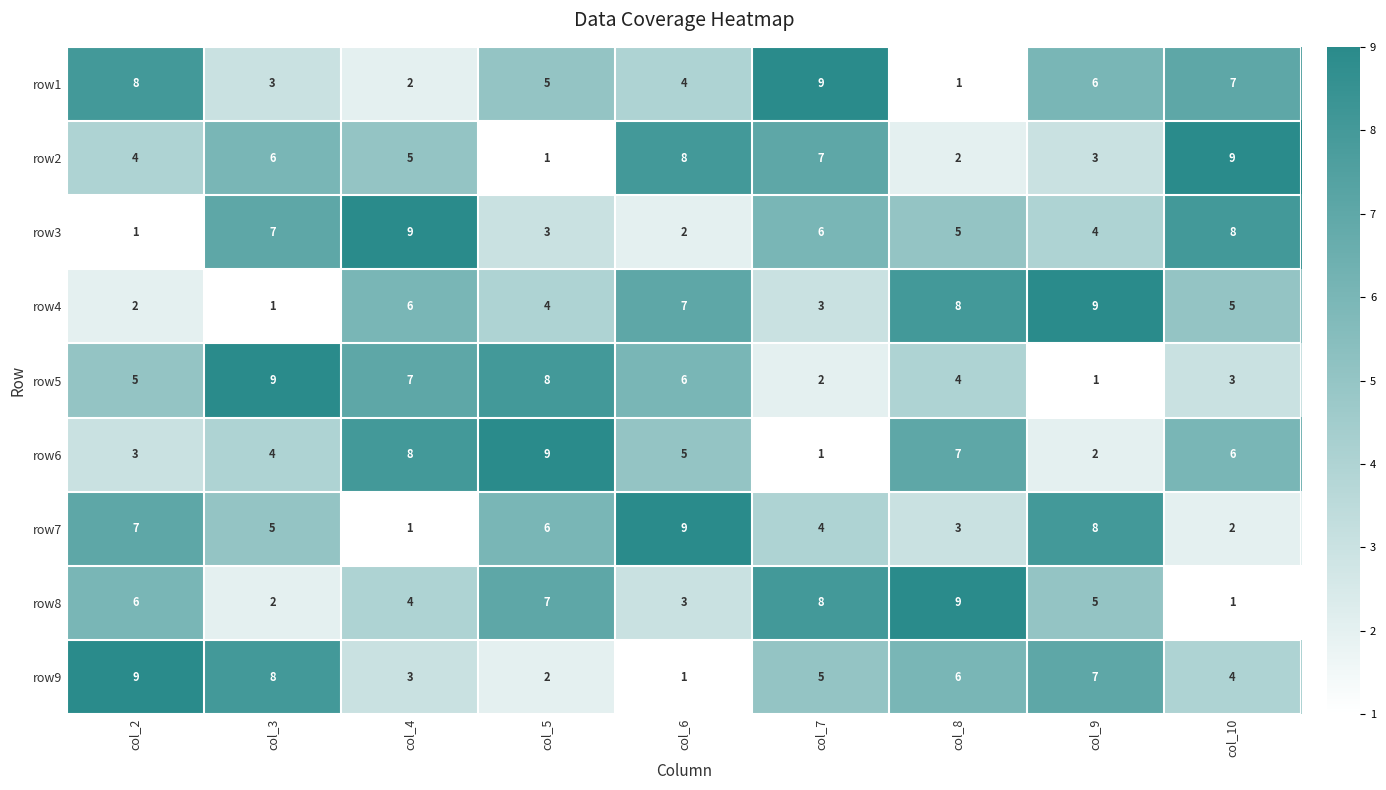

What is the maximum value for row1?

9